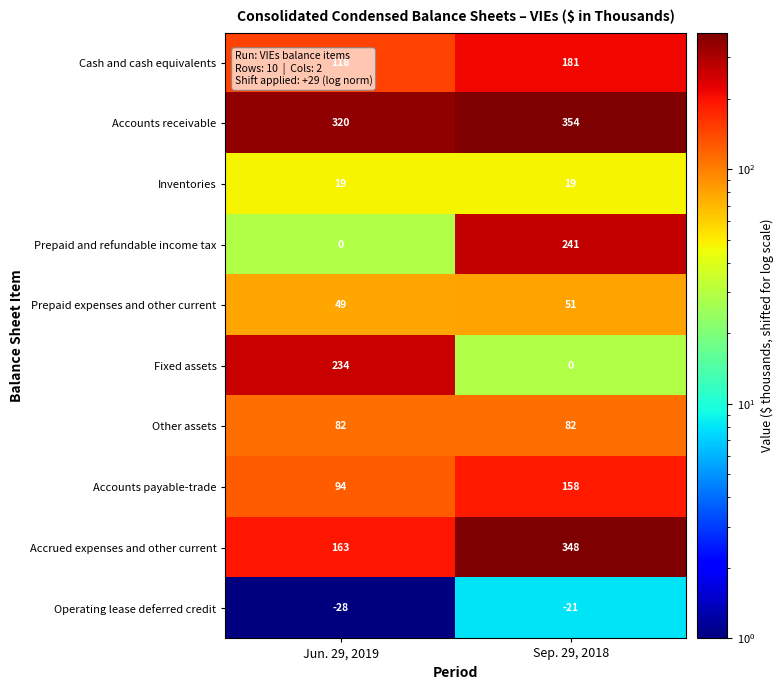

Is it true that Inventories equals 19 at Sep. 29, 2018?

True